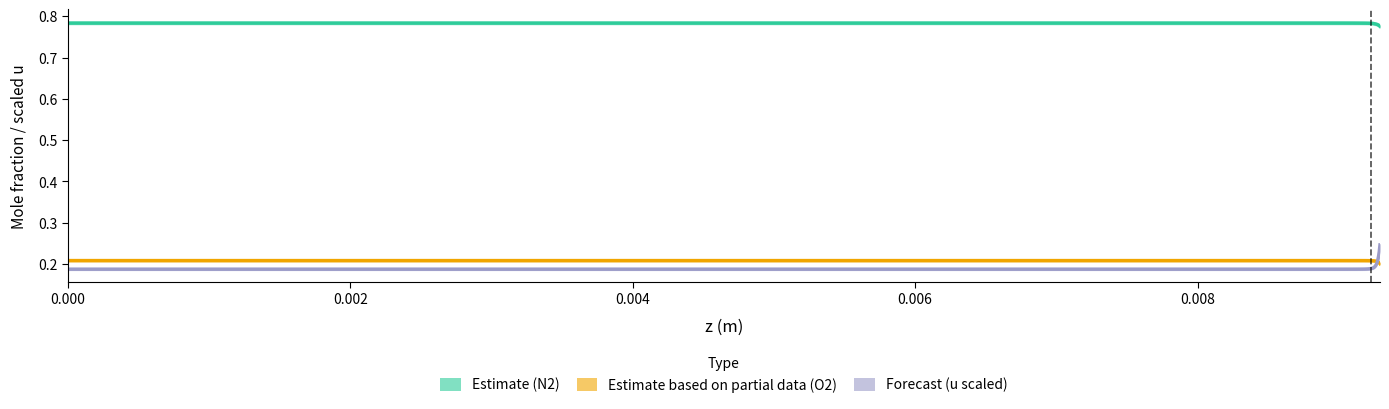

Reading right to left, transcribe all the data shown in this chart.

N2 (Estimate): 0.8	0.8	0.8	0.8	0.8	0.8	0.8	0.8	0.8	0.8	0.8	0.8	0.8	0.8	0.8	0.8	0.8	0.8	0.8	0.8	0.8	0.8	0.8	0.8	0.8	0.8	0.8	0.8	0.8	0.8	0.8	0.8	0.8	0.8	0.8	0.8	0.8	0.8	0.8
O2 (Estimate based on partial data): 0.2	0.2	0.2	0.2	0.2	0.2	0.2	0.2	0.2	0.2	0.2	0.2	0.2	0.2	0.2	0.2	0.2	0.2	0.2	0.2	0.2	0.2	0.2	0.2	0.2	0.2	0.2	0.2	0.2	0.2	0.2	0.2	0.2	0.2	0.2	0.2	0.2	0.2	0.2
u (m/s) shifted (Forecast): 0.2	0.2	0.2	0.2	0.2	0.2	0.2	0.2	0.2	0.2	0.2	0.2	0.2	0.2	0.2	0.2	0.2	0.2	0.2	0.2	0.2	0.2	0.2	0.2	0.2	0.2	0.2	0.2	0.2	0.2	0.2	0.2	0.2	0.2	0.2	0.2	0.2	0.2	0.2